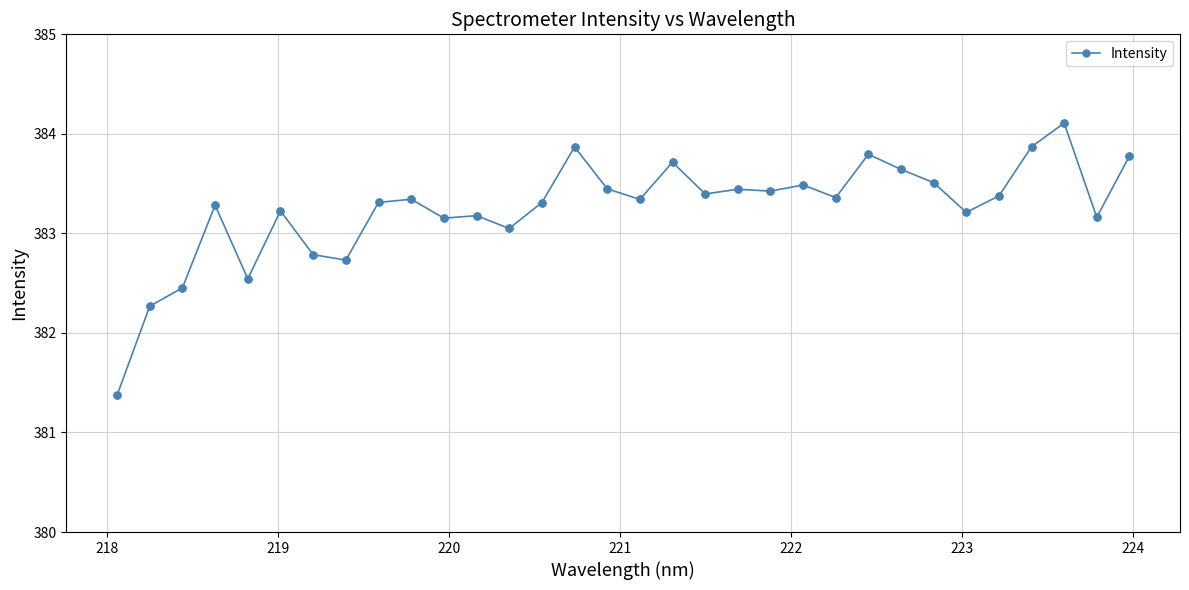

What is the average value?

383.2